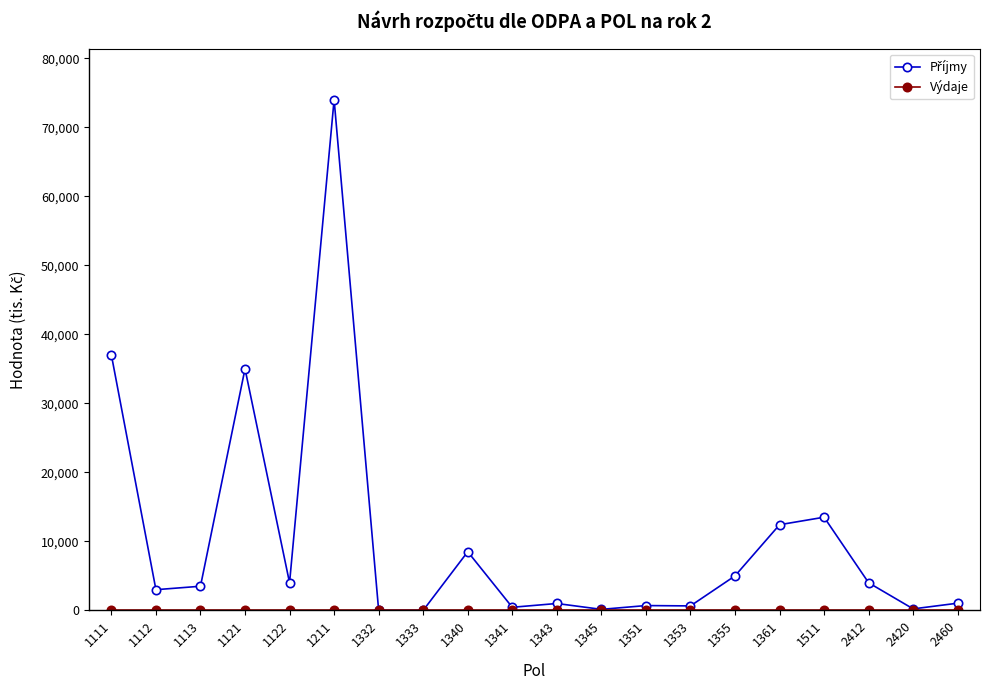

Count the number of data series in this chart.

2